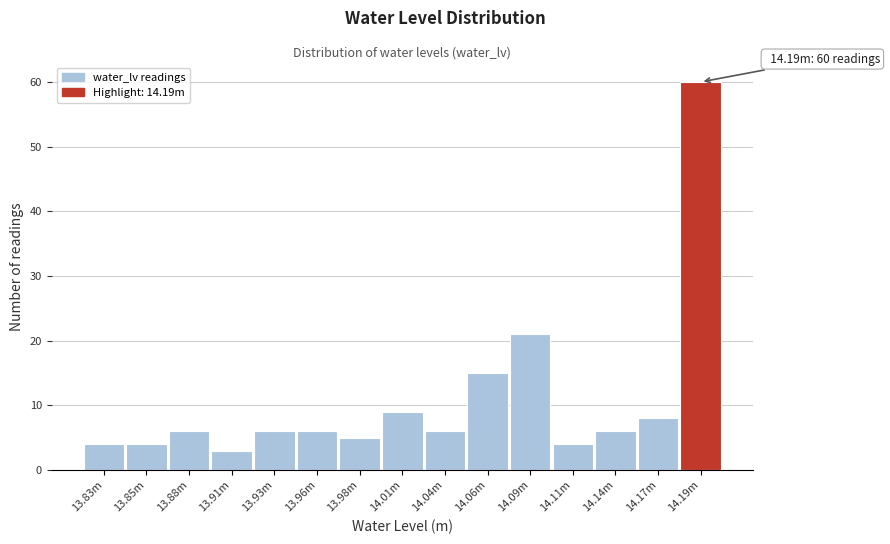

Reading left to right, what are all the values shown in this chart?

4	4	6	3	6	6	5	9	6	15	21	4	6	8	60